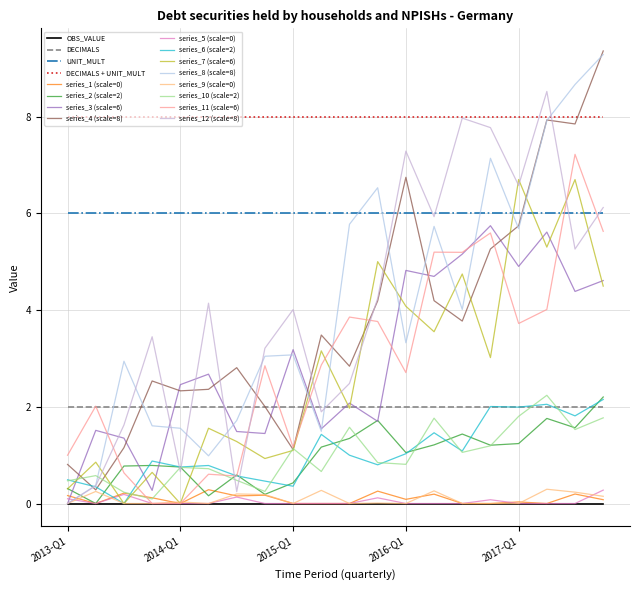

Does the chart display data point markers on the line(s)?

No